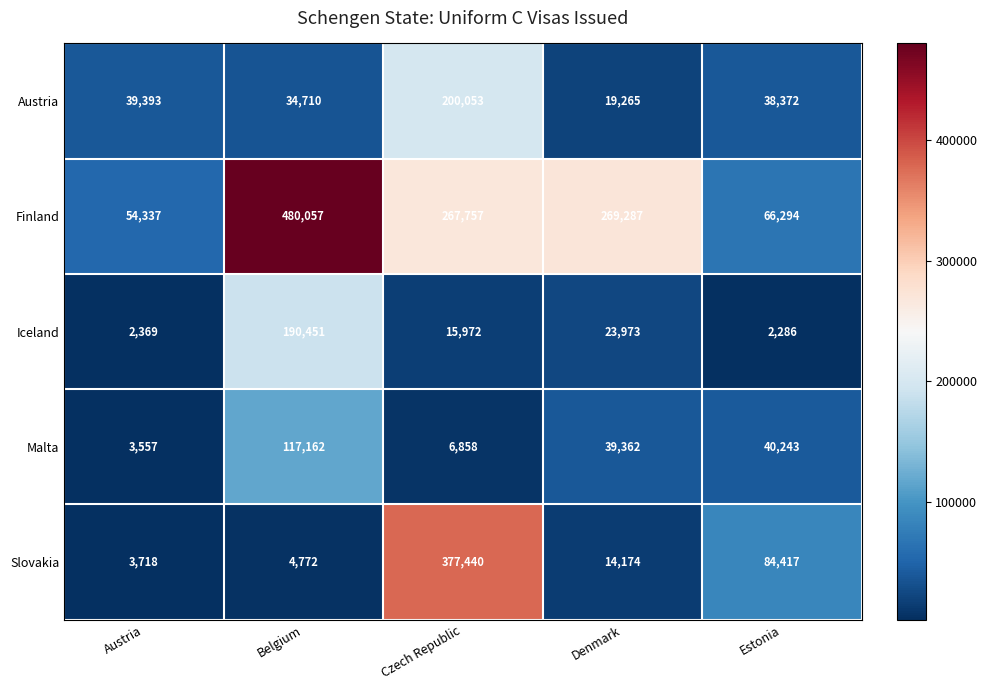

Which label corresponds to the largest value in the chart?

Belgium